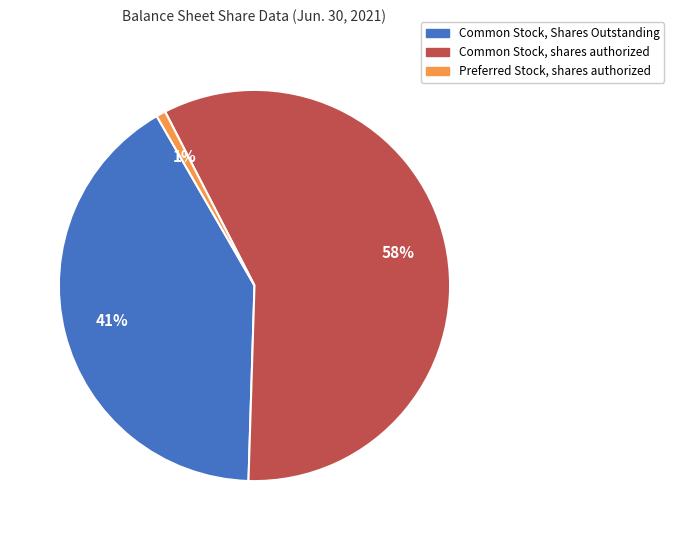

Is there any slice that represents more than half of the pie?

Yes